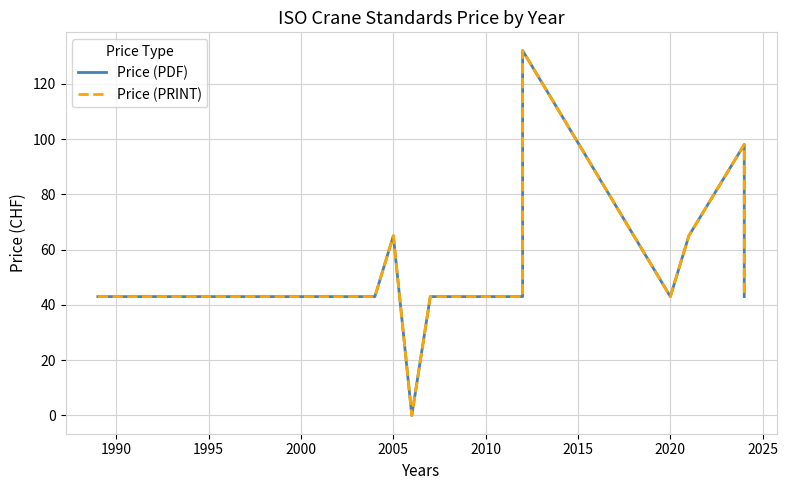

True or false: Price (PRINT) and Price (PDF) cross at least once.

False